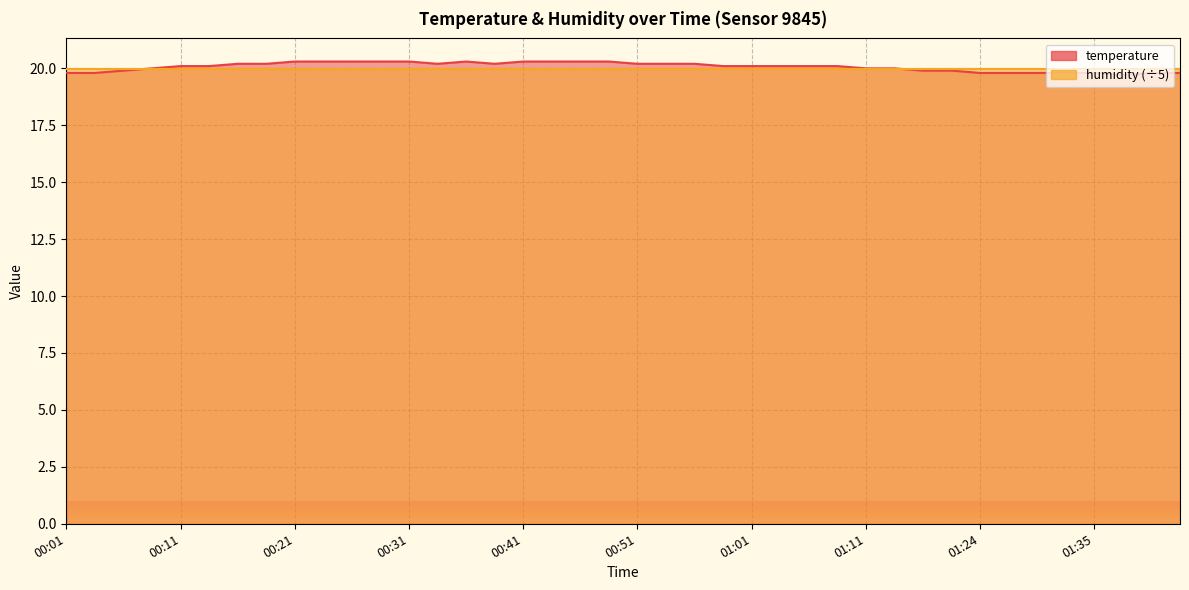

What is the ratio of the value at 00:06 to the value at 01:04?

1.0